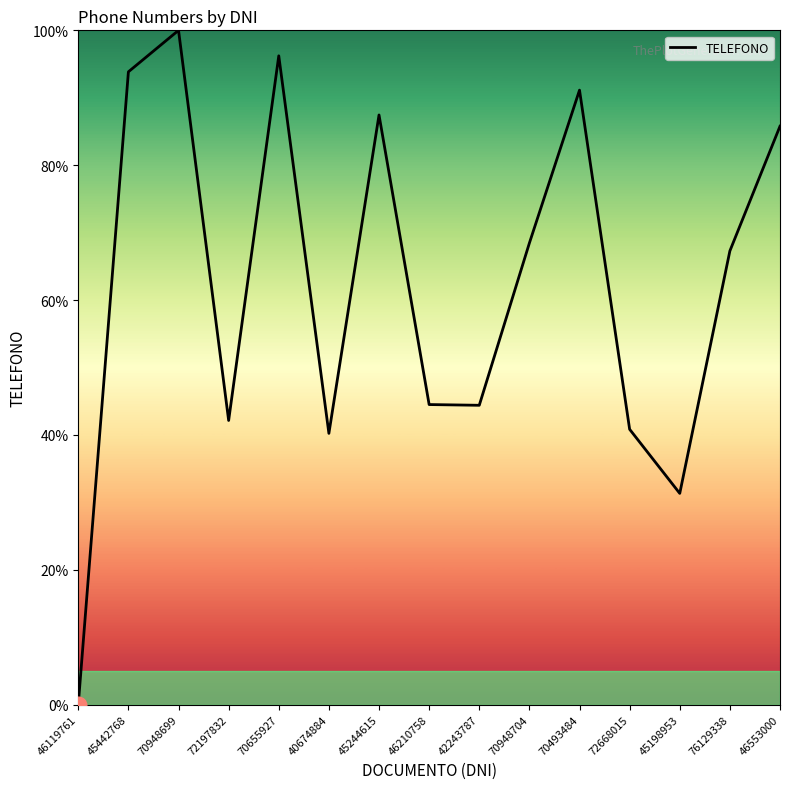

Which label corresponds to the largest value in the chart?

70948699